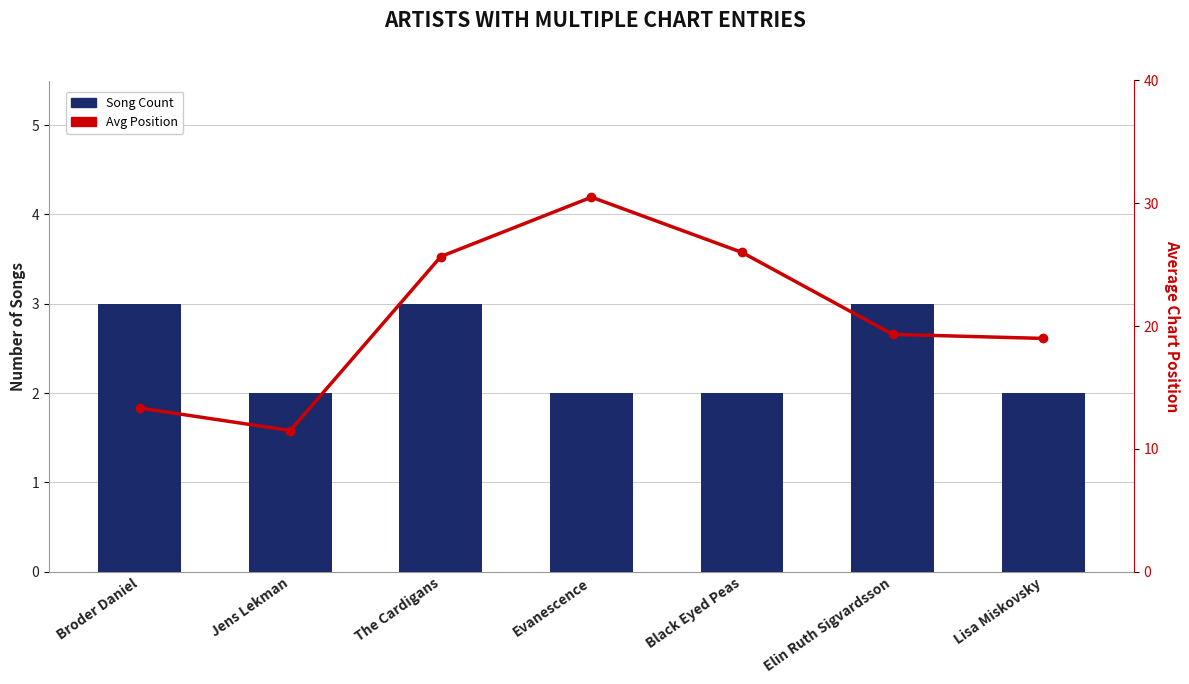

Rank the series at Lisa Miskovsky from highest to lowest value.

Avg Position, Song Count